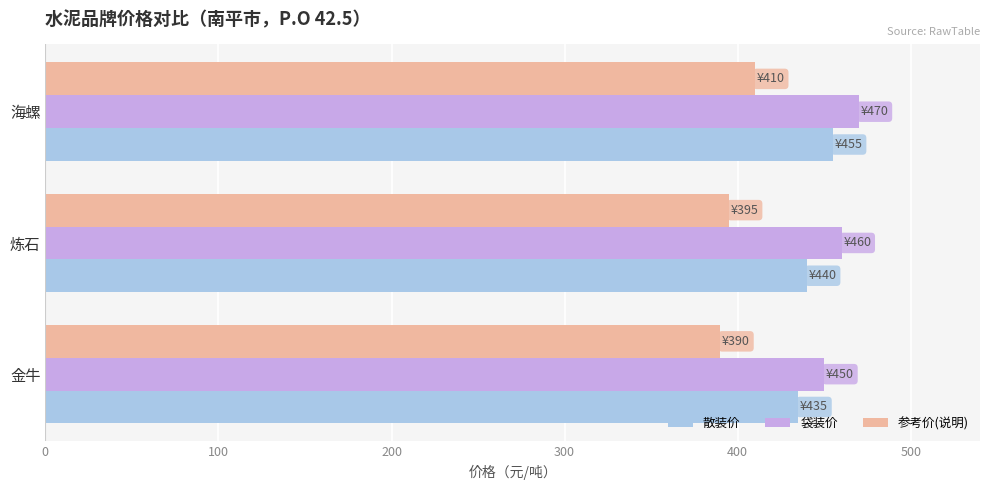

What is the sum of the 参考价(说明) values at 海螺 and 炼石?

805